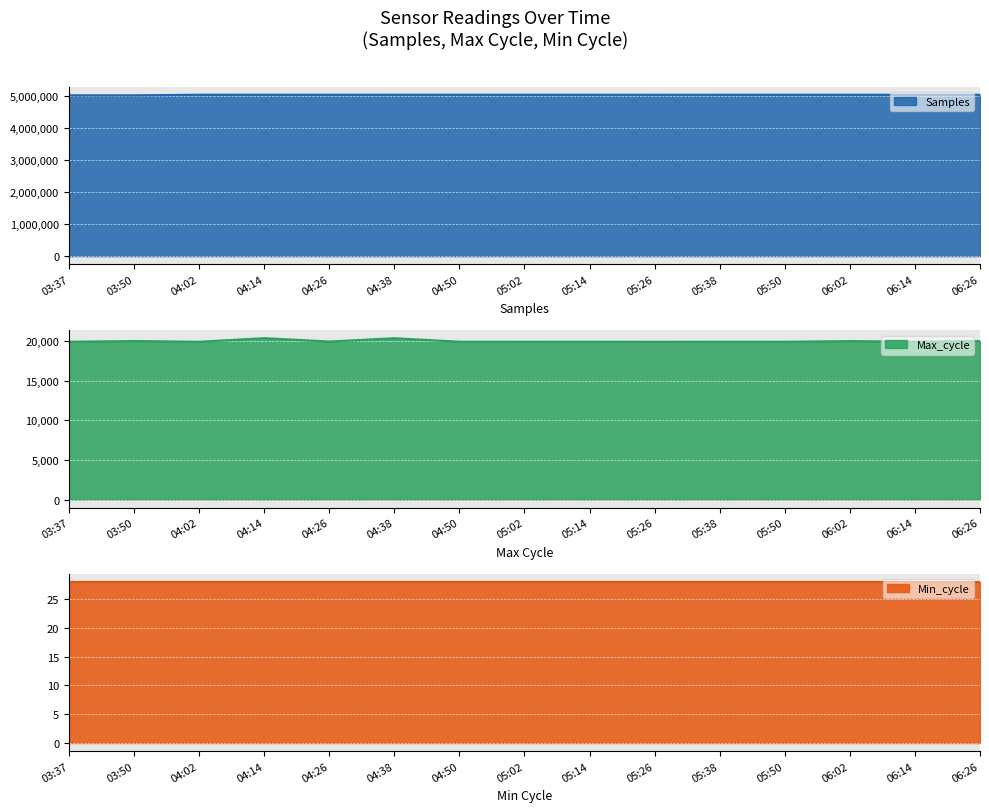

True or false: Max_cycle has more than 2 points higher than both neighbors.

True